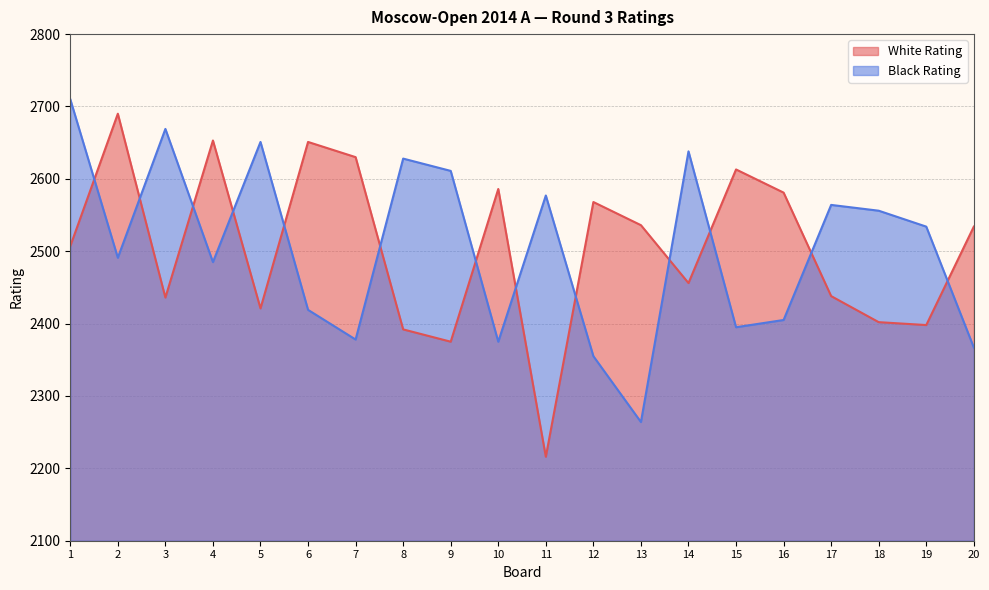

What is the difference between the highest and lowest values at 10?

211